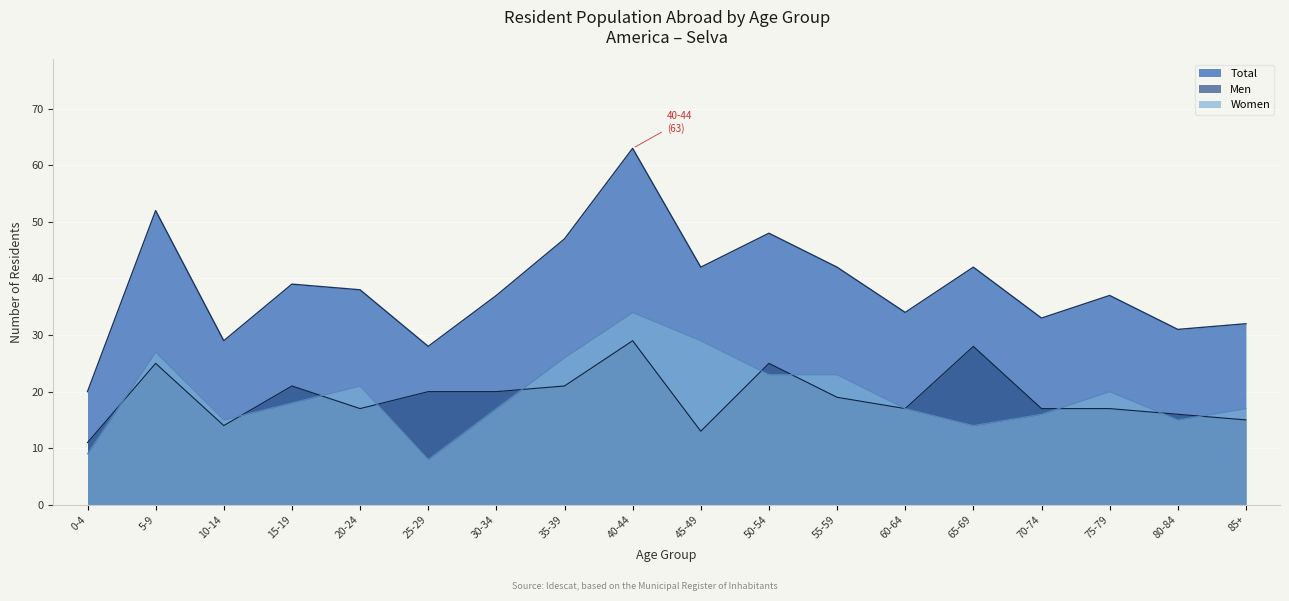

What is the label of the 6th point from the right?

60-64